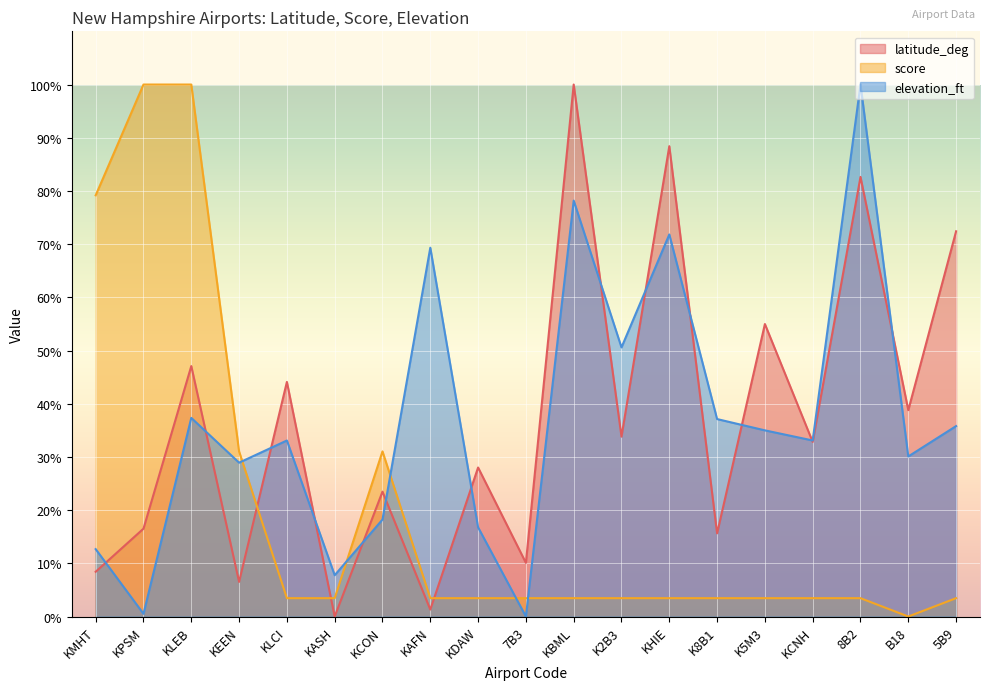

What is the sum of the latitude_deg values at K5M3 and 7B3?

65.1